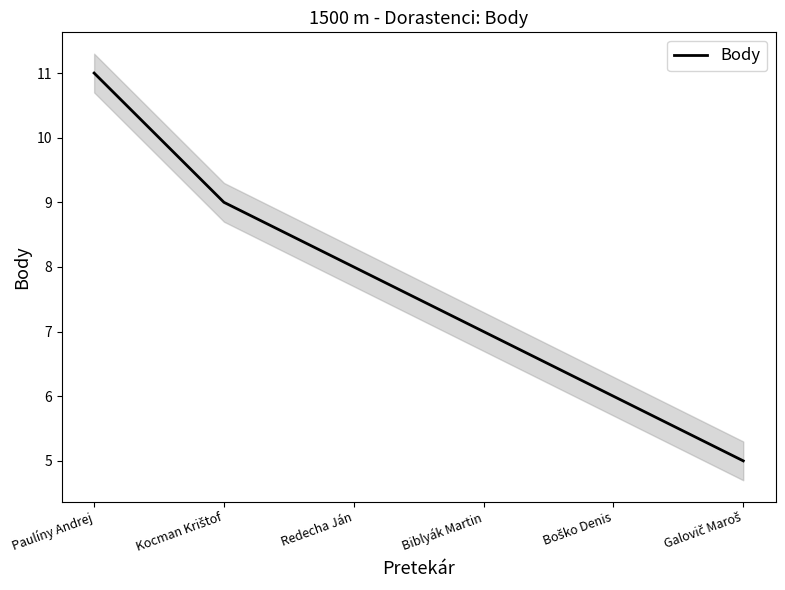

List the labels in order of value, smallest first.

Galovič Maroš, Boško Denis, Biblyák Martin, Redecha Ján, Kocman Krištof, Paulíny Andrej